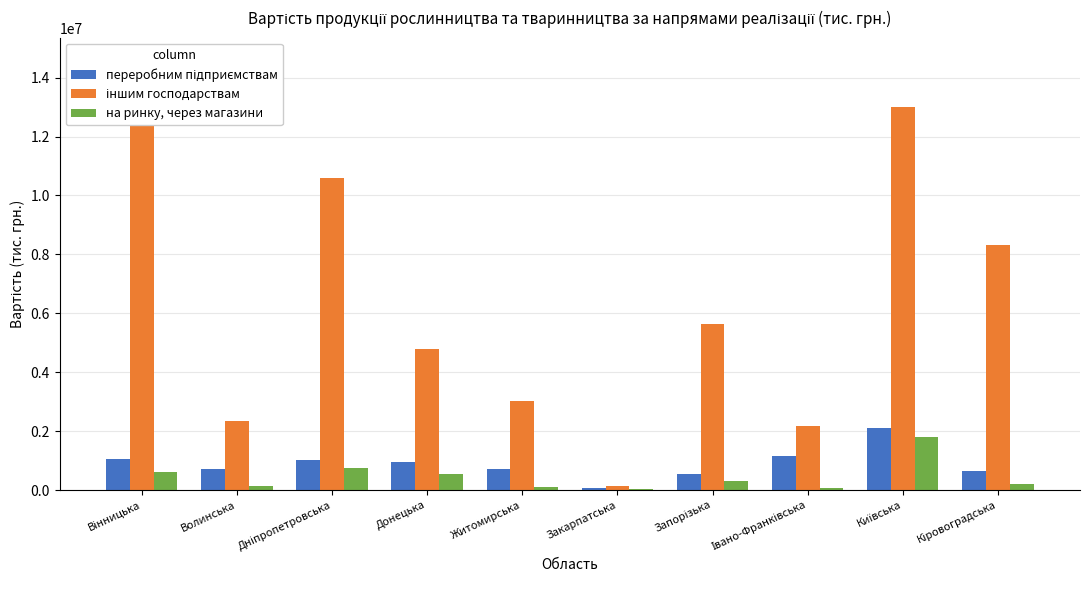

What is the difference between the maximum and minimum values in the переробним підприємствам series?

2056345.1